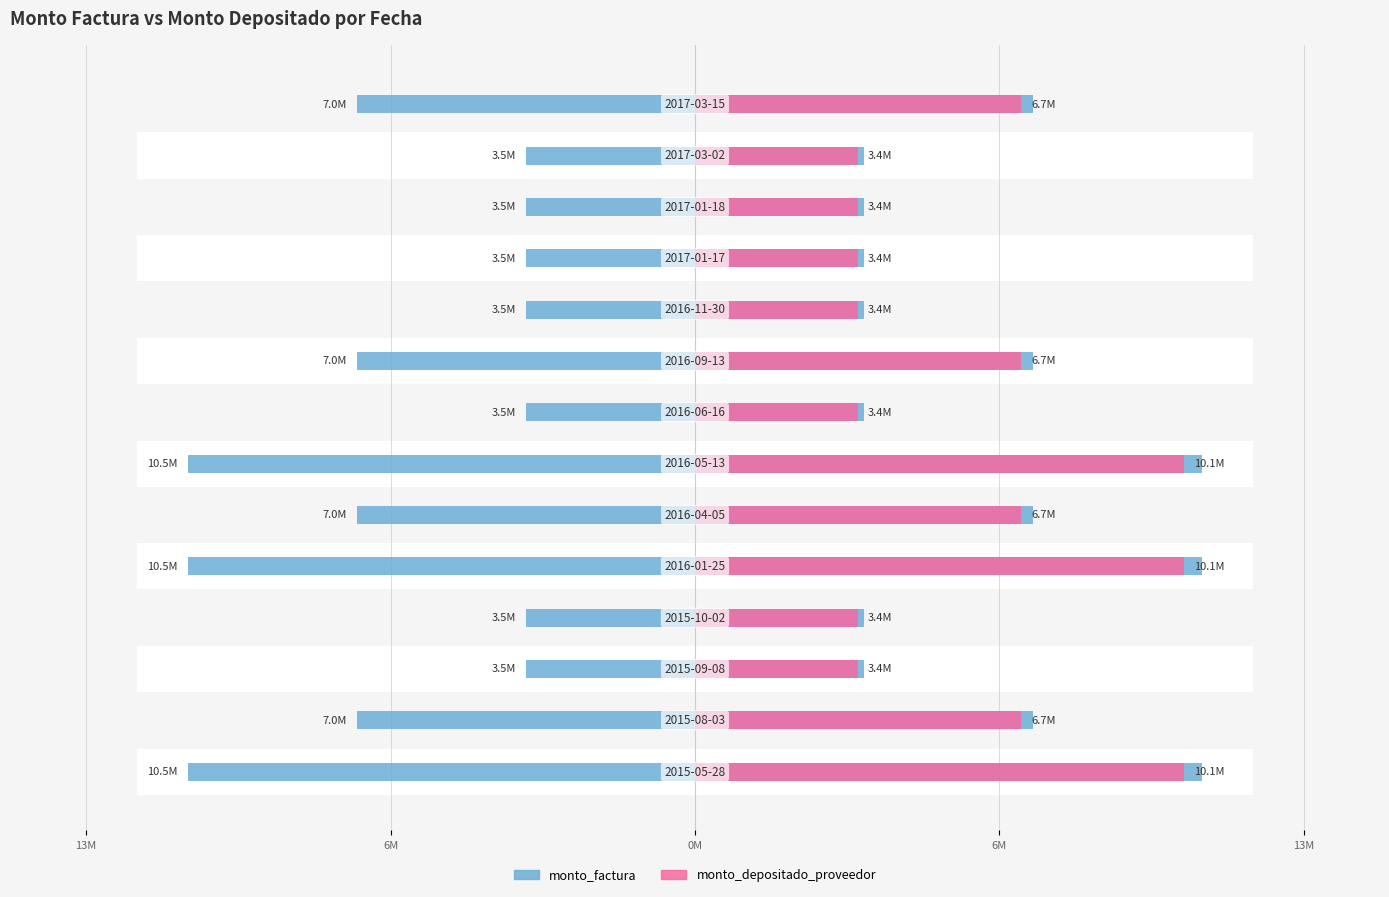

Which series has the largest total across all categories?

monto_factura